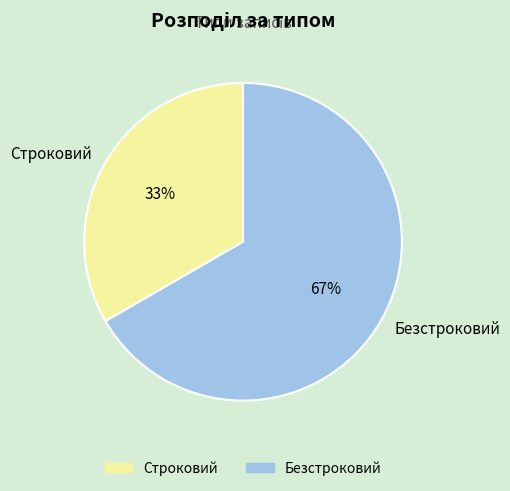

Rank the categories by value from lowest to highest.

Строковий, Безстроковий